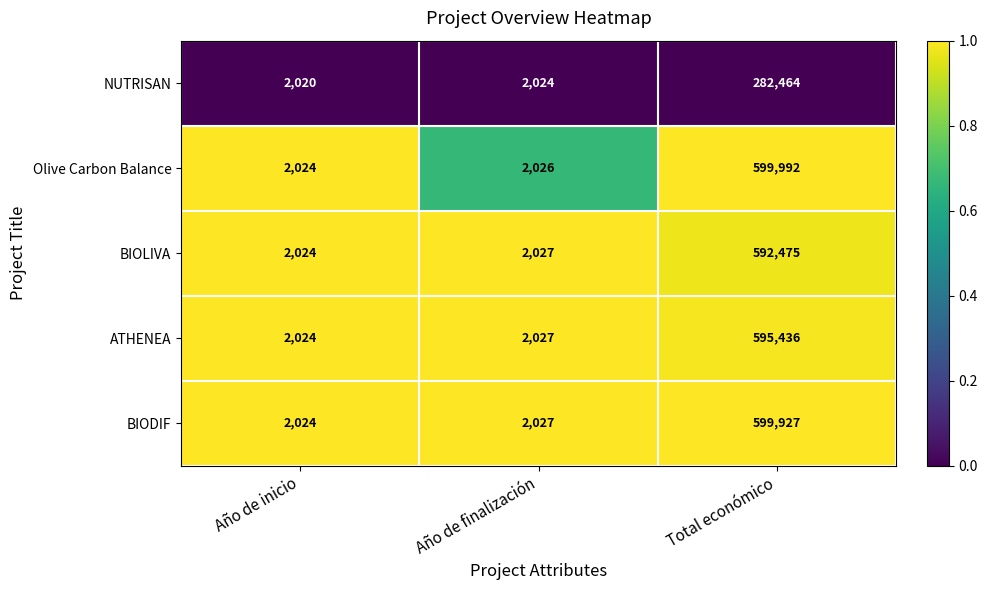

Reading right to left, transcribe all the data shown in this chart.

NUTRISAN: 282464	2024	2020
Olive Carbon Balance: 599992	2026	2024
BIOLIVA: 592475	2027	2024
ATHENEA: 595436	2027	2024
BIODIF: 599927	2027	2024